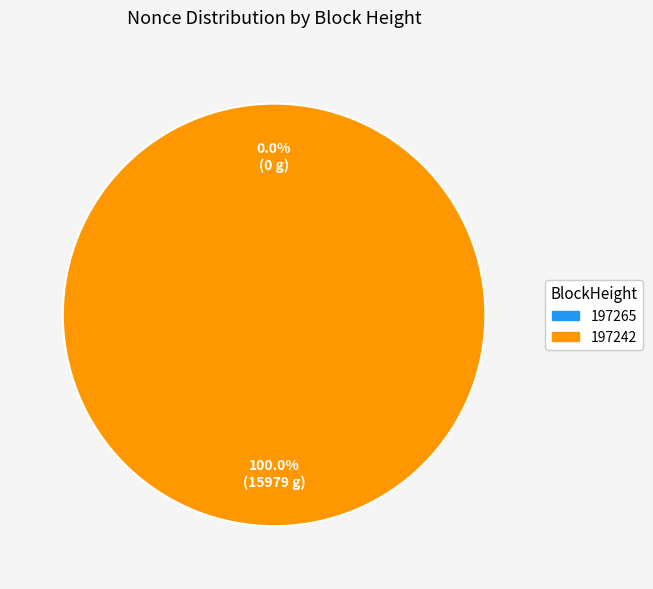

Rank the categories by value from highest to lowest.

197242, 197265